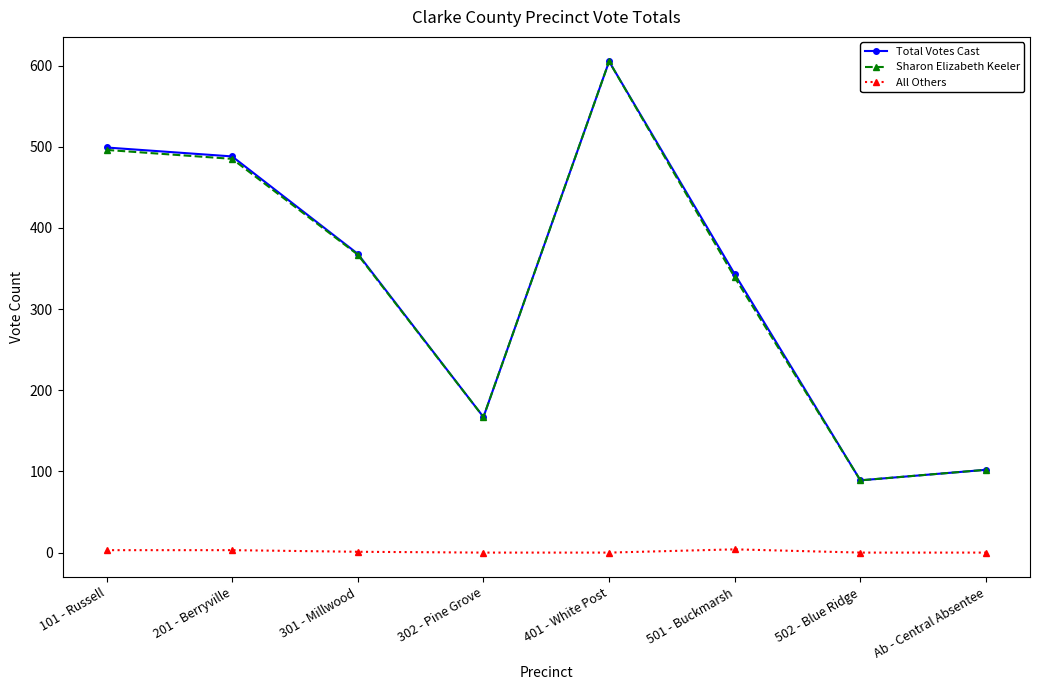

True or false: Sharon Elizabeth Keeler has more than 0 interior local peaks.

True